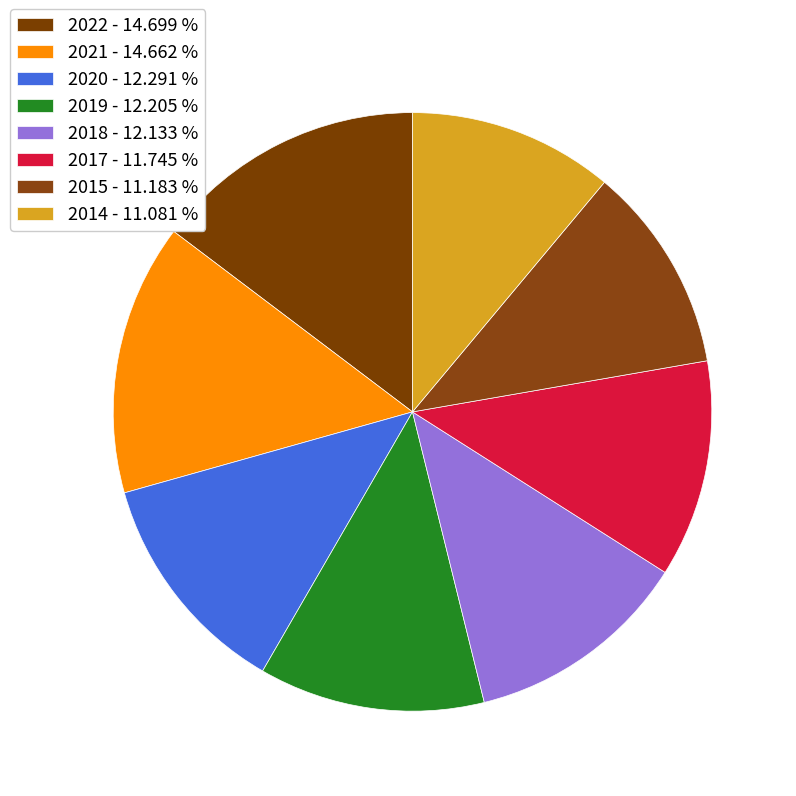

How many slices are in this pie chart?

8